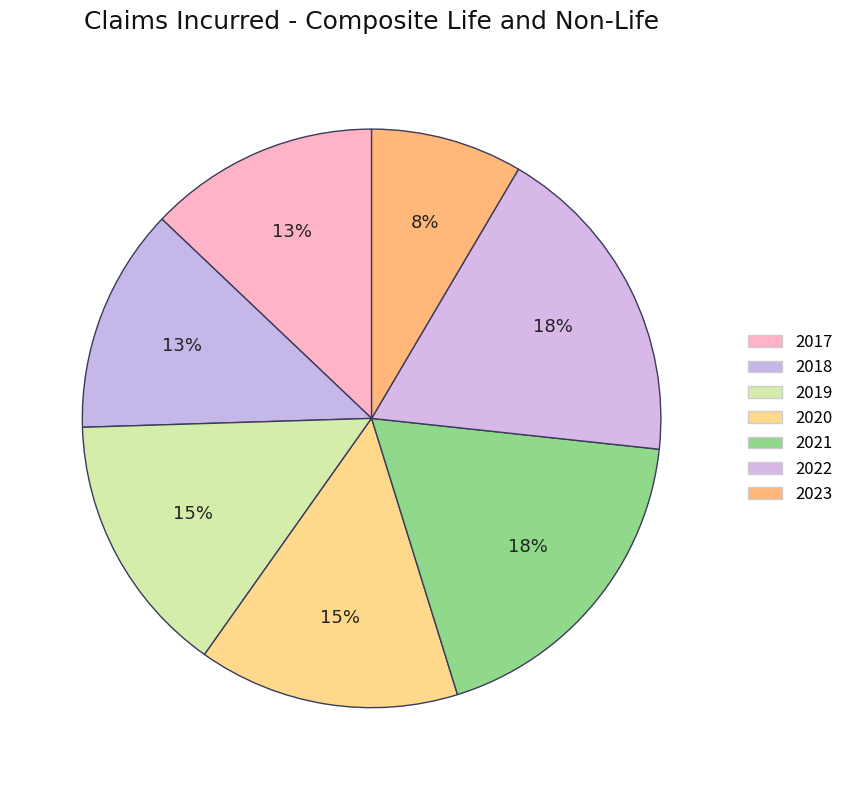

True or false: 2022 accounts for 18% of the total.

True